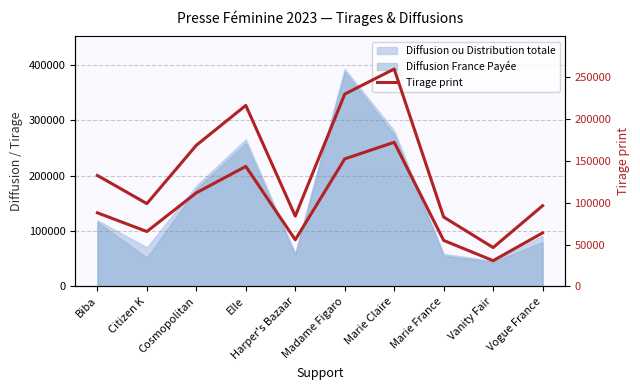

At which category does the chart reach its peak across all series?

Marie Claire